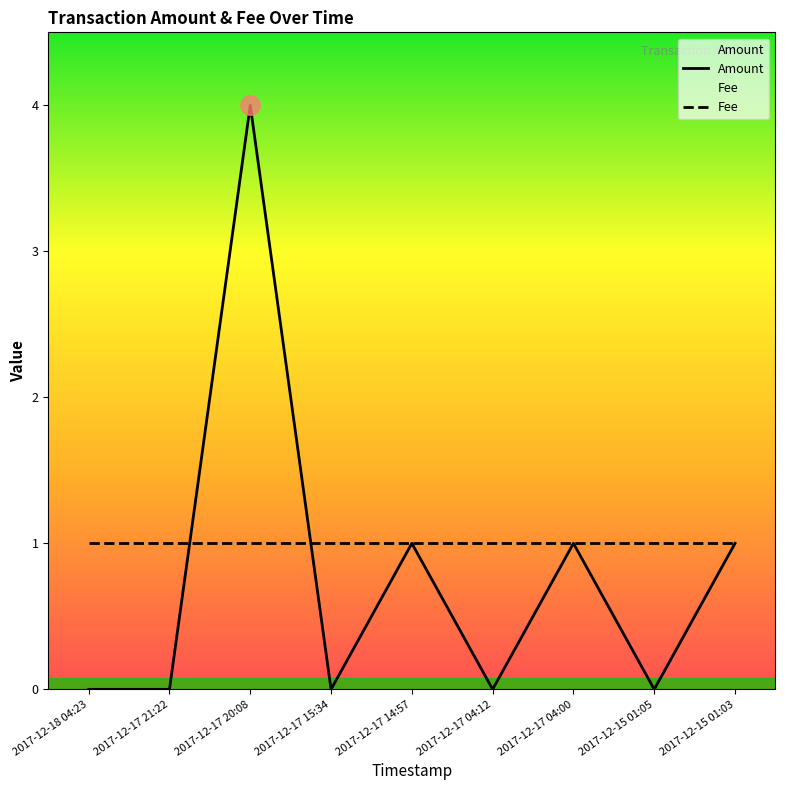

At how many categories does at least one series exceed 0?

9